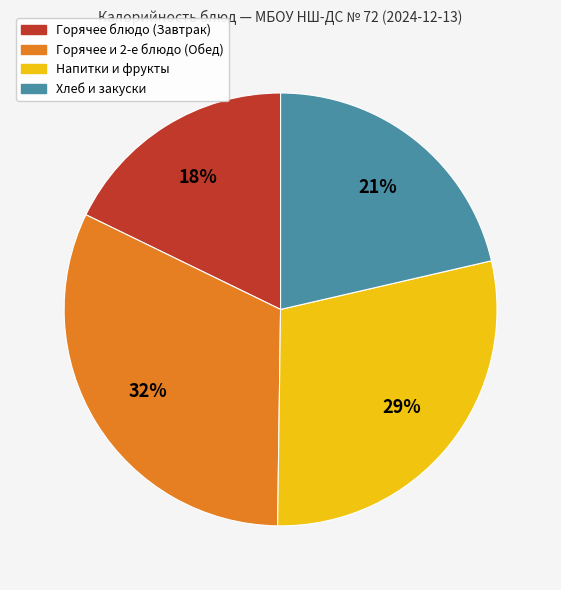

Count the number of slices in the pie.

4